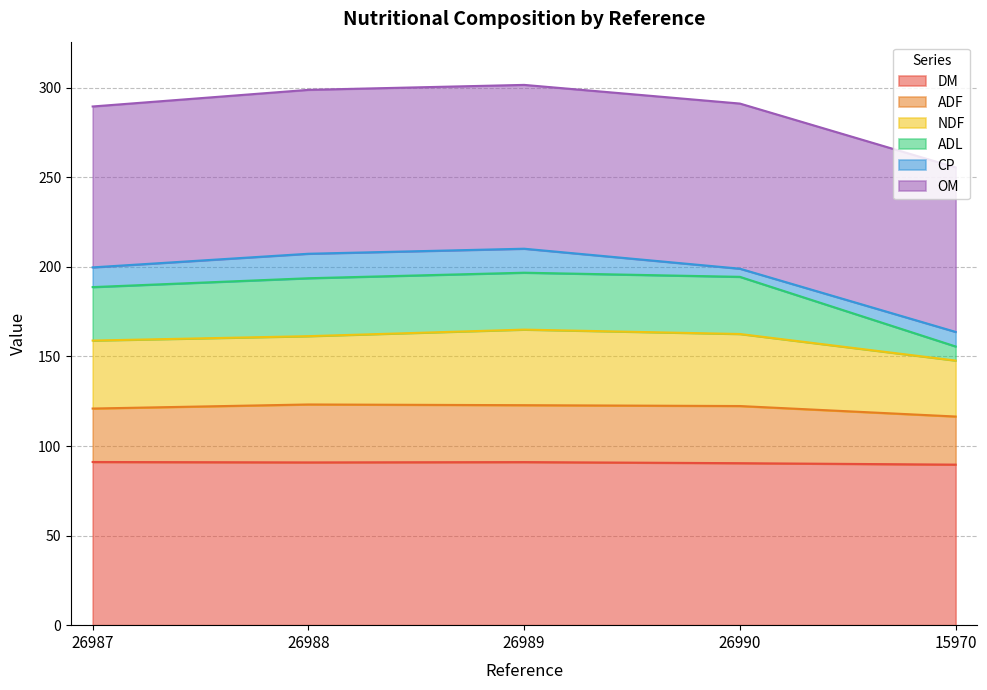

What is the lowest value of the DM series?

89.6